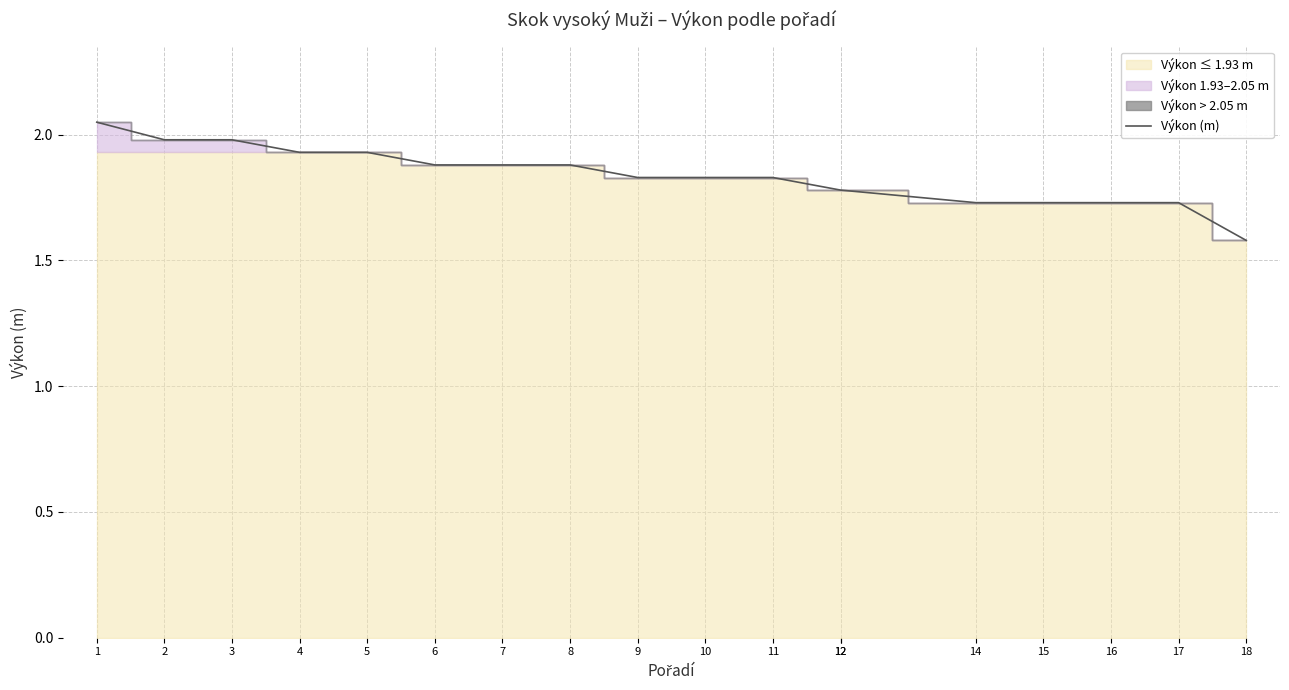

Which label corresponds to the largest value in the chart?

1